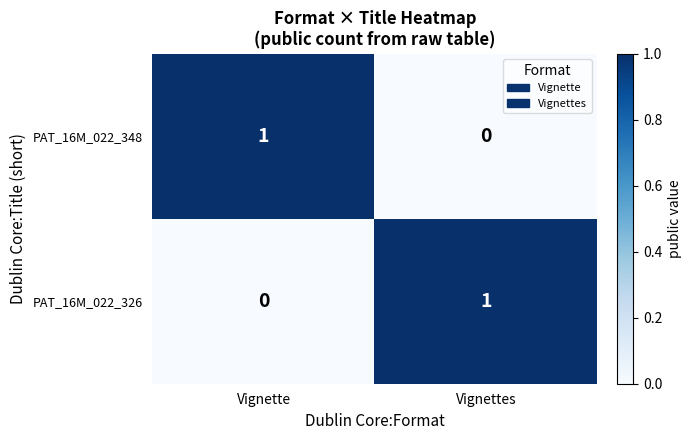

At Vignettes, list the series in order from smallest to largest.

PAT_16M_022_348, PAT_16M_022_326